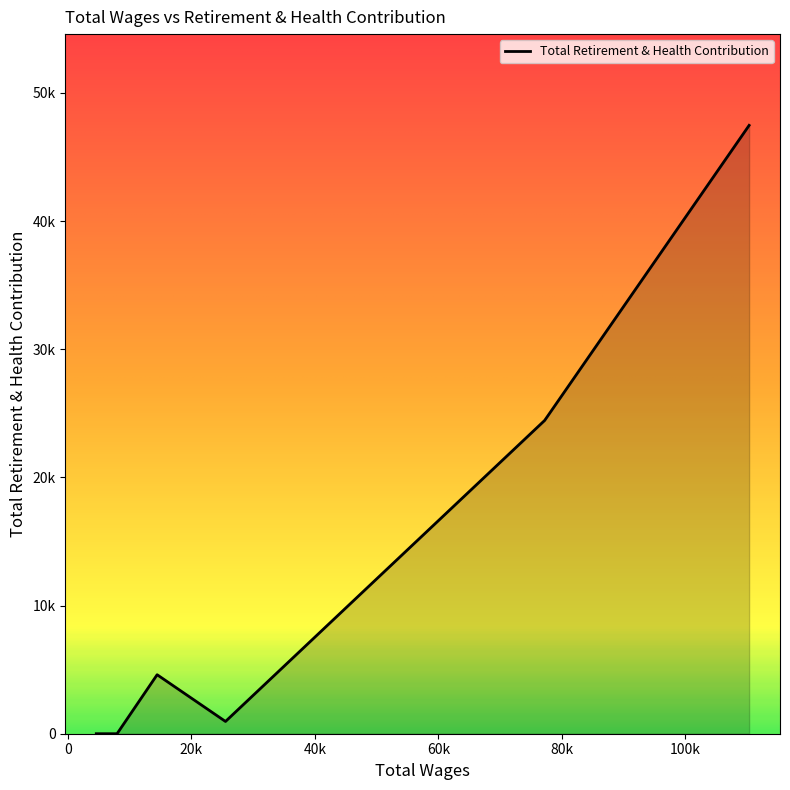

Does the chart have visible grid lines?

No